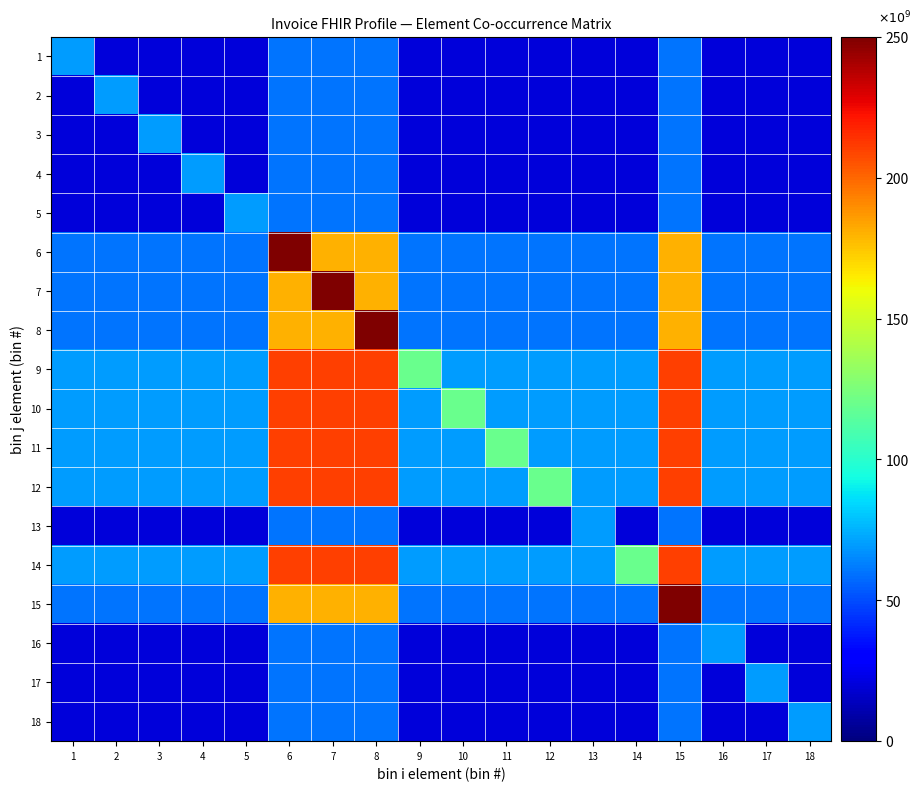

Reading right to left, what are all the values shown in this chart?

1: 18=20000000000	17=20000000000	16=20000000000	15=60000000000	14=20000000000	13=20000000000	12=20000000000	11=20000000000	10=20000000000	9=20000000000	8=60000000000	7=60000000000	6=60000000000	5=20000000000	4=20000000000	3=20000000000	2=20000000000	1=70000000000
2: 18=20000000000	17=20000000000	16=20000000000	15=60000000000	14=20000000000	13=20000000000	12=20000000000	11=20000000000	10=20000000000	9=20000000000	8=60000000000	7=60000000000	6=60000000000	5=20000000000	4=20000000000	3=20000000000	2=70000000000	1=20000000000
3: 18=20000000000	17=20000000000	16=20000000000	15=60000000000	14=20000000000	13=20000000000	12=20000000000	11=20000000000	10=20000000000	9=20000000000	8=60000000000	7=60000000000	6=60000000000	5=20000000000	4=20000000000	3=70000000000	2=20000000000	1=20000000000
4: 18=20000000000	17=20000000000	16=20000000000	15=60000000000	14=20000000000	13=20000000000	12=20000000000	11=20000000000	10=20000000000	9=20000000000	8=60000000000	7=60000000000	6=60000000000	5=20000000000	4=70000000000	3=20000000000	2=20000000000	1=20000000000
5: 18=20000000000	17=20000000000	16=20000000000	15=60000000000	14=20000000000	13=20000000000	12=20000000000	11=20000000000	10=20000000000	9=20000000000	8=60000000000	7=60000000000	6=60000000000	5=70000000000	4=20000000000	3=20000000000	2=20000000000	1=20000000000
6: 18=60000000000	17=60000000000	16=60000000000	15=180000000000	14=60000000000	13=60000000000	12=60000000000	11=60000000000	10=60000000000	9=60000000000	8=180000000000	7=180000000000	6=330000000000	5=60000000000	4=60000000000	3=60000000000	2=60000000000	1=60000000000
7: 18=60000000000	17=60000000000	16=60000000000	15=180000000000	14=60000000000	13=60000000000	12=60000000000	11=60000000000	10=60000000000	9=60000000000	8=180000000000	7=330000000000	6=180000000000	5=60000000000	4=60000000000	3=60000000000	2=60000000000	1=60000000000
8: 18=60000000000	17=60000000000	16=60000000000	15=180000000000	14=60000000000	13=60000000000	12=60000000000	11=60000000000	10=60000000000	9=60000000000	8=330000000000	7=180000000000	6=180000000000	5=60000000000	4=60000000000	3=60000000000	2=60000000000	1=60000000000
9: 18=70000000000	17=70000000000	16=70000000000	15=210000000000	14=70000000000	13=70000000000	12=70000000000	11=70000000000	10=70000000000	9=120000000000	8=210000000000	7=210000000000	6=210000000000	5=70000000000	4=70000000000	3=70000000000	2=70000000000	1=70000000000
10: 18=70000000000	17=70000000000	16=70000000000	15=210000000000	14=70000000000	13=70000000000	12=70000000000	11=70000000000	10=120000000000	9=70000000000	8=210000000000	7=210000000000	6=210000000000	5=70000000000	4=70000000000	3=70000000000	2=70000000000	1=70000000000
11: 18=70000000000	17=70000000000	16=70000000000	15=210000000000	14=70000000000	13=70000000000	12=70000000000	11=120000000000	10=70000000000	9=70000000000	8=210000000000	7=210000000000	6=210000000000	5=70000000000	4=70000000000	3=70000000000	2=70000000000	1=70000000000
12: 18=70000000000	17=70000000000	16=70000000000	15=210000000000	14=70000000000	13=70000000000	12=120000000000	11=70000000000	10=70000000000	9=70000000000	8=210000000000	7=210000000000	6=210000000000	5=70000000000	4=70000000000	3=70000000000	2=70000000000	1=70000000000
13: 18=20000000000	17=20000000000	16=20000000000	15=60000000000	14=20000000000	13=70000000000	12=20000000000	11=20000000000	10=20000000000	9=20000000000	8=60000000000	7=60000000000	6=60000000000	5=20000000000	4=20000000000	3=20000000000	2=20000000000	1=20000000000
14: 18=70000000000	17=70000000000	16=70000000000	15=210000000000	14=120000000000	13=70000000000	12=70000000000	11=70000000000	10=70000000000	9=70000000000	8=210000000000	7=210000000000	6=210000000000	5=70000000000	4=70000000000	3=70000000000	2=70000000000	1=70000000000
15: 18=60000000000	17=60000000000	16=60000000000	15=330000000000	14=60000000000	13=60000000000	12=60000000000	11=60000000000	10=60000000000	9=60000000000	8=180000000000	7=180000000000	6=180000000000	5=60000000000	4=60000000000	3=60000000000	2=60000000000	1=60000000000
16: 18=20000000000	17=20000000000	16=70000000000	15=60000000000	14=20000000000	13=20000000000	12=20000000000	11=20000000000	10=20000000000	9=20000000000	8=60000000000	7=60000000000	6=60000000000	5=20000000000	4=20000000000	3=20000000000	2=20000000000	1=20000000000
17: 18=20000000000	17=70000000000	16=20000000000	15=60000000000	14=20000000000	13=20000000000	12=20000000000	11=20000000000	10=20000000000	9=20000000000	8=60000000000	7=60000000000	6=60000000000	5=20000000000	4=20000000000	3=20000000000	2=20000000000	1=20000000000
18: 18=70000000000	17=20000000000	16=20000000000	15=60000000000	14=20000000000	13=20000000000	12=20000000000	11=20000000000	10=20000000000	9=20000000000	8=60000000000	7=60000000000	6=60000000000	5=20000000000	4=20000000000	3=20000000000	2=20000000000	1=20000000000